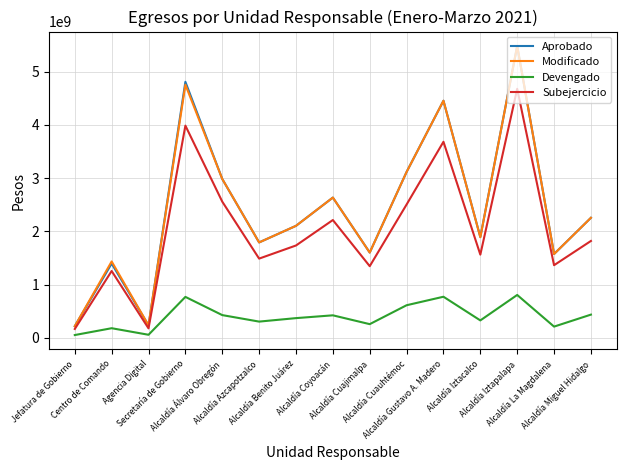

What is the average value of the Aprobado series?

2436589368.9